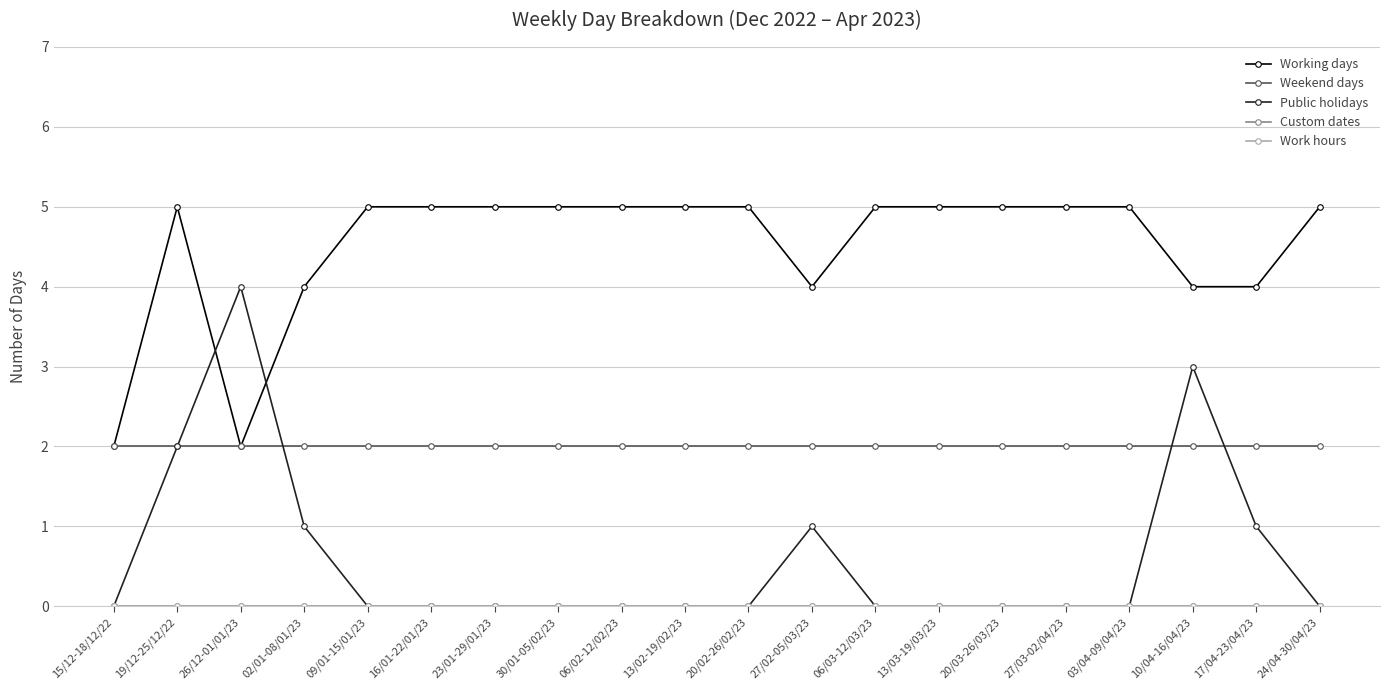

Reading left to right, what are all the values shown in this chart?

Working days: 15/12-18/12/22=2	19/12-25/12/22=5	26/12-01/01/23=2	02/01-08/01/23=4	09/01-15/01/23=5	16/01-22/01/23=5	23/01-29/01/23=5	30/01-05/02/23=5	06/02-12/02/23=5	13/02-19/02/23=5	20/02-26/02/23=5	27/02-05/03/23=4	06/03-12/03/23=5	13/03-19/03/23=5	20/03-26/03/23=5	27/03-02/04/23=5	03/04-09/04/23=5	10/04-16/04/23=4	17/04-23/04/23=4	24/04-30/04/23=5
Weekend days: 15/12-18/12/22=2	19/12-25/12/22=2	26/12-01/01/23=2	02/01-08/01/23=2	09/01-15/01/23=2	16/01-22/01/23=2	23/01-29/01/23=2	30/01-05/02/23=2	06/02-12/02/23=2	13/02-19/02/23=2	20/02-26/02/23=2	27/02-05/03/23=2	06/03-12/03/23=2	13/03-19/03/23=2	20/03-26/03/23=2	27/03-02/04/23=2	03/04-09/04/23=2	10/04-16/04/23=2	17/04-23/04/23=2	24/04-30/04/23=2
Public holidays: 15/12-18/12/22=0	19/12-25/12/22=2	26/12-01/01/23=4	02/01-08/01/23=1	09/01-15/01/23=0	16/01-22/01/23=0	23/01-29/01/23=0	30/01-05/02/23=0	06/02-12/02/23=0	13/02-19/02/23=0	20/02-26/02/23=0	27/02-05/03/23=1	06/03-12/03/23=0	13/03-19/03/23=0	20/03-26/03/23=0	27/03-02/04/23=0	03/04-09/04/23=0	10/04-16/04/23=3	17/04-23/04/23=1	24/04-30/04/23=0
Custom dates: 15/12-18/12/22=0	19/12-25/12/22=0	26/12-01/01/23=0	02/01-08/01/23=0	09/01-15/01/23=0	16/01-22/01/23=0	23/01-29/01/23=0	30/01-05/02/23=0	06/02-12/02/23=0	13/02-19/02/23=0	20/02-26/02/23=0	27/02-05/03/23=0	06/03-12/03/23=0	13/03-19/03/23=0	20/03-26/03/23=0	27/03-02/04/23=0	03/04-09/04/23=0	10/04-16/04/23=0	17/04-23/04/23=0	24/04-30/04/23=0
Work hours: 15/12-18/12/22=0	19/12-25/12/22=0	26/12-01/01/23=0	02/01-08/01/23=0	09/01-15/01/23=0	16/01-22/01/23=0	23/01-29/01/23=0	30/01-05/02/23=0	06/02-12/02/23=0	13/02-19/02/23=0	20/02-26/02/23=0	27/02-05/03/23=0	06/03-12/03/23=0	13/03-19/03/23=0	20/03-26/03/23=0	27/03-02/04/23=0	03/04-09/04/23=0	10/04-16/04/23=0	17/04-23/04/23=0	24/04-30/04/23=0